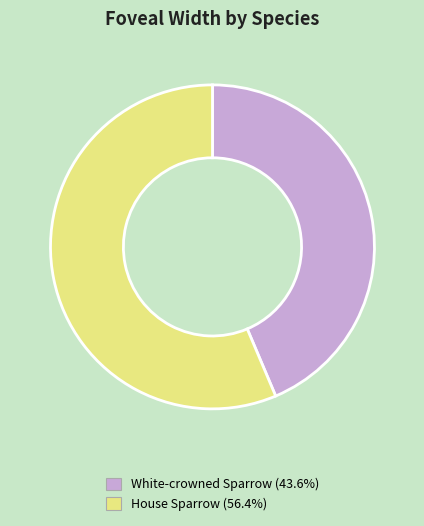

Is it true that House Sparrow is 39% of the pie?

False